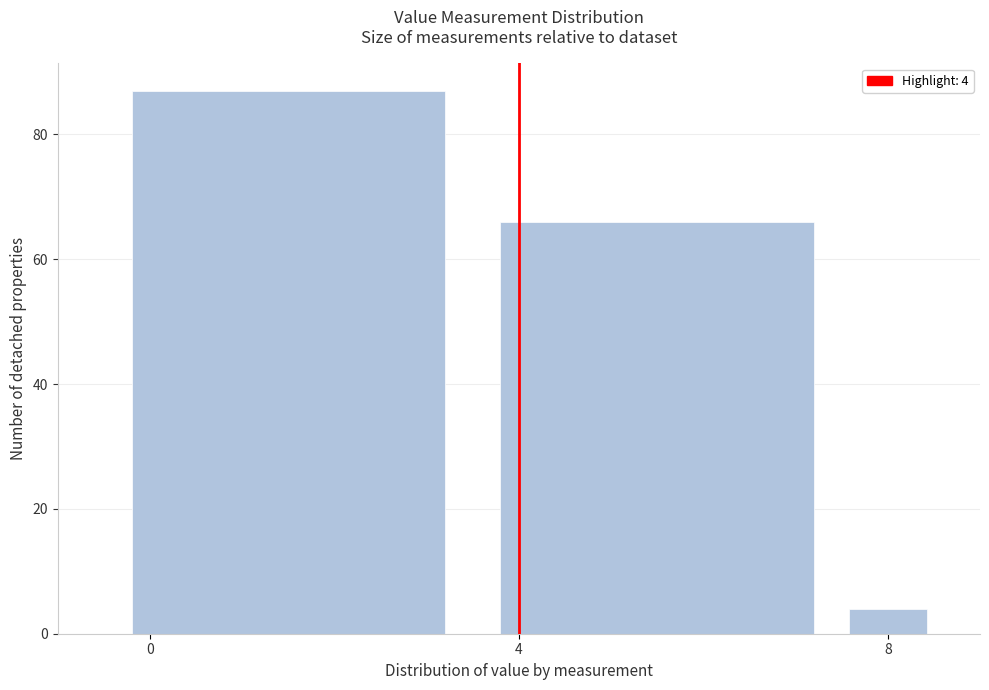

Read against the x-axis, roughly where is the centre of the tallest bar?

1.5